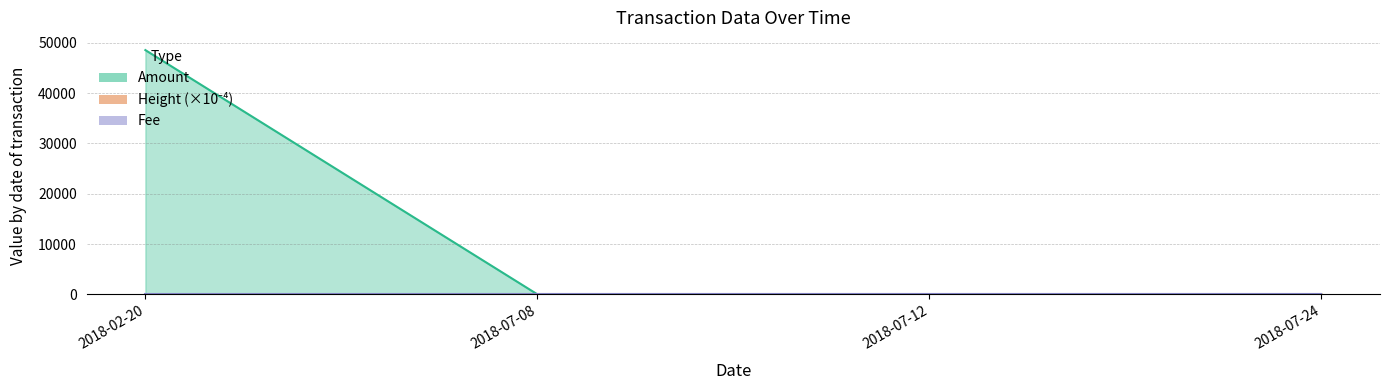

What is the average value of the Amount series?

12145.5